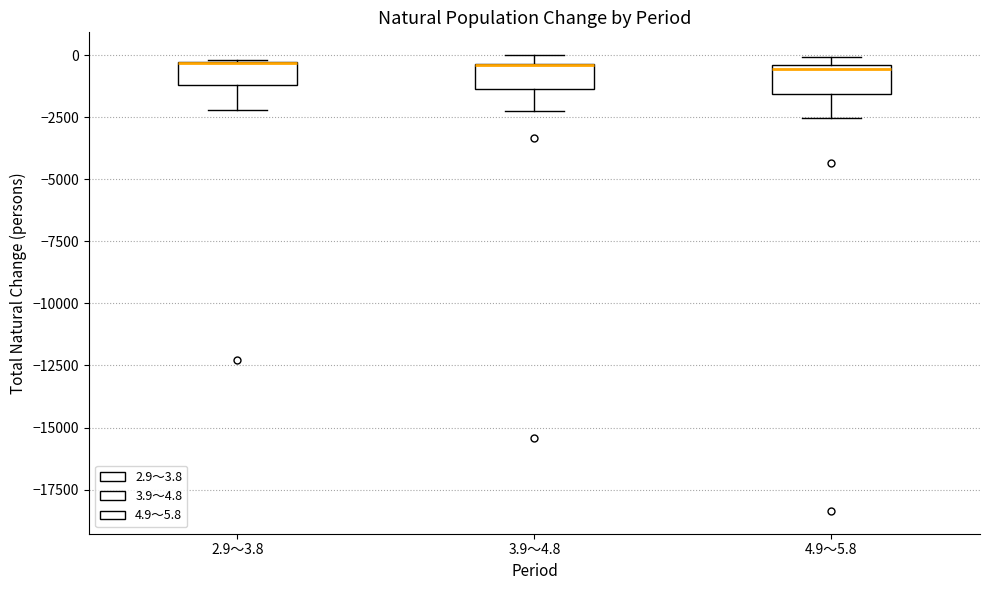

Reading left to right, transcribe this box plot: for each box, give where its median line is, the range the box spans, and where its two whiskers end, as read against the y-axis. The values are not printed on the chart, so give them approximately, as read against the axis.

2.9～3.8: median -500 (drawn on the box's upper edge), box -1000 to -500, whiskers -2000 to 0
3.9～4.8: median -500 (drawn on the box's upper edge), box -1500 to -500, whiskers -2500 to 0
4.9～5.8: median -500 (just below the box's upper edge), box -1500 to -500, whiskers -2500 to 0